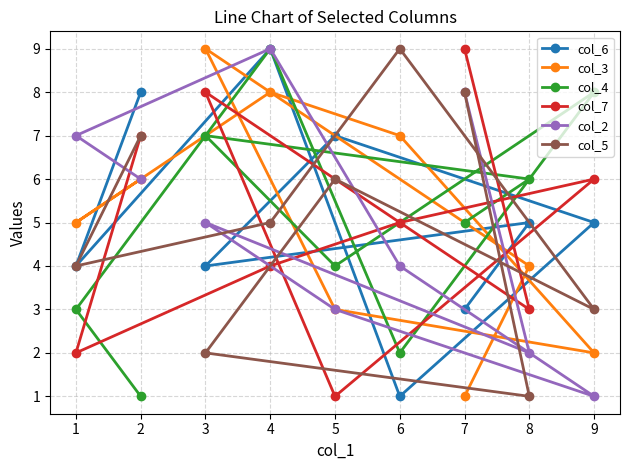

How many lines are shown in the chart?

6